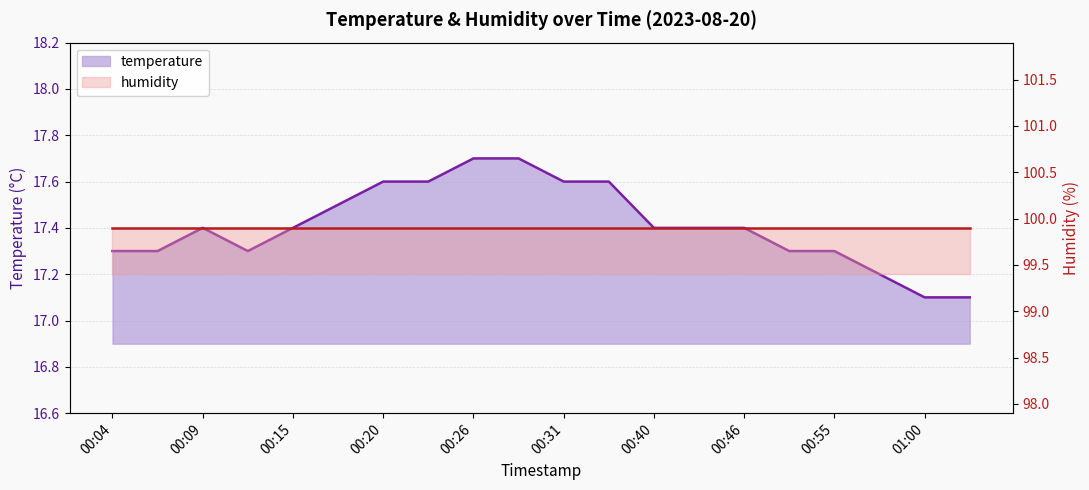

Is it true that the value at 00:26 is 17.7?

True